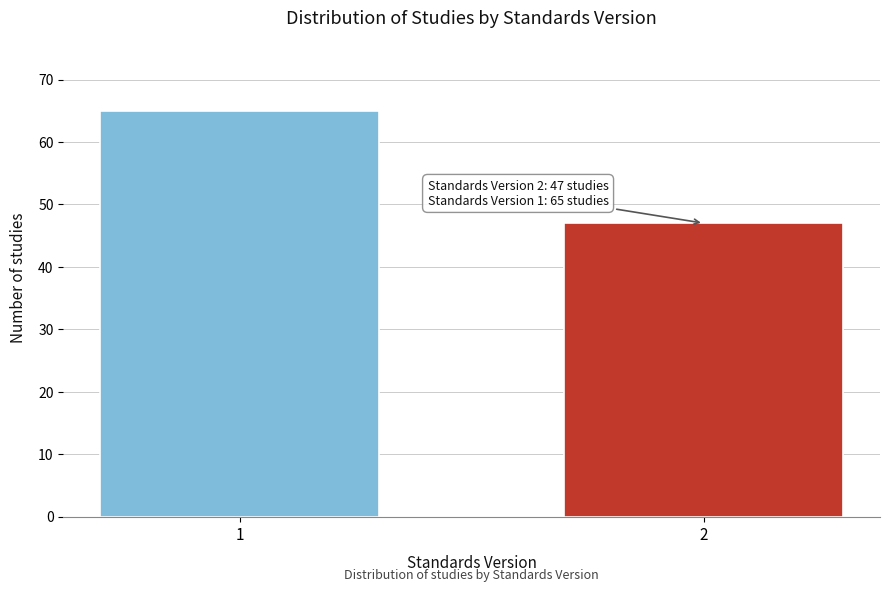

Reading left to right, what are all the values shown in this chart?

1=65	2=47